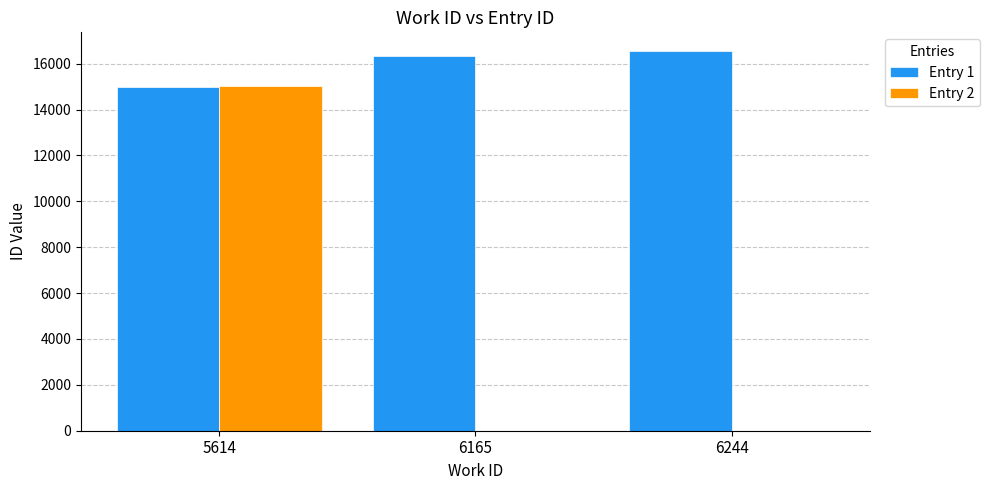

At which category is the sum across all series the highest?

5614